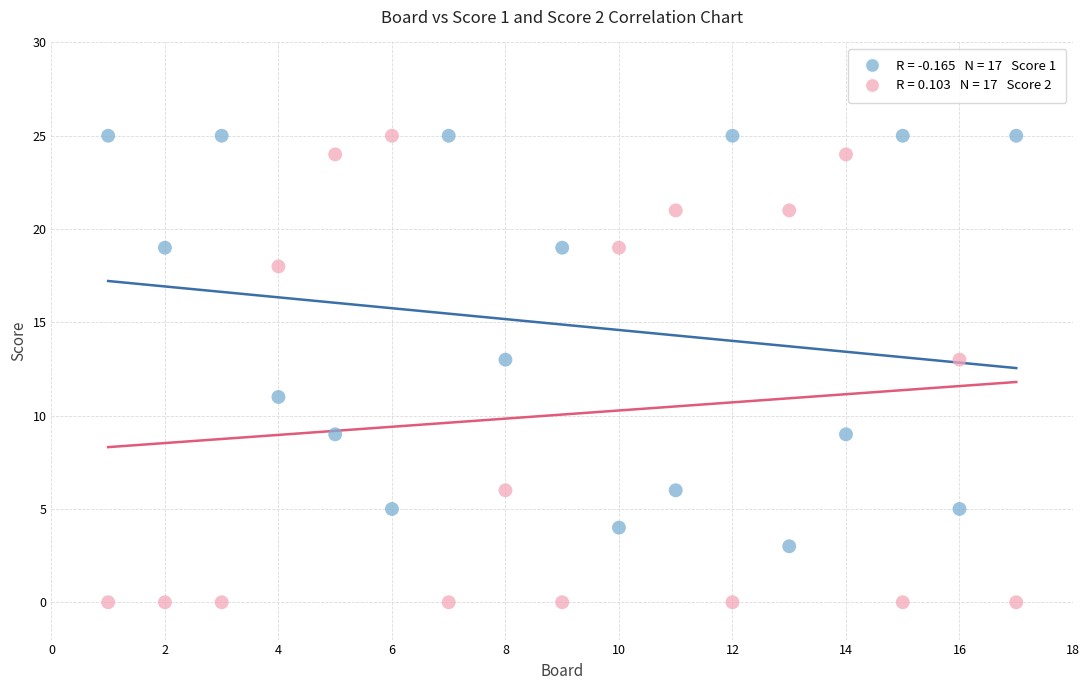

Across all data points, what is the range of X values (max minus min)?

16